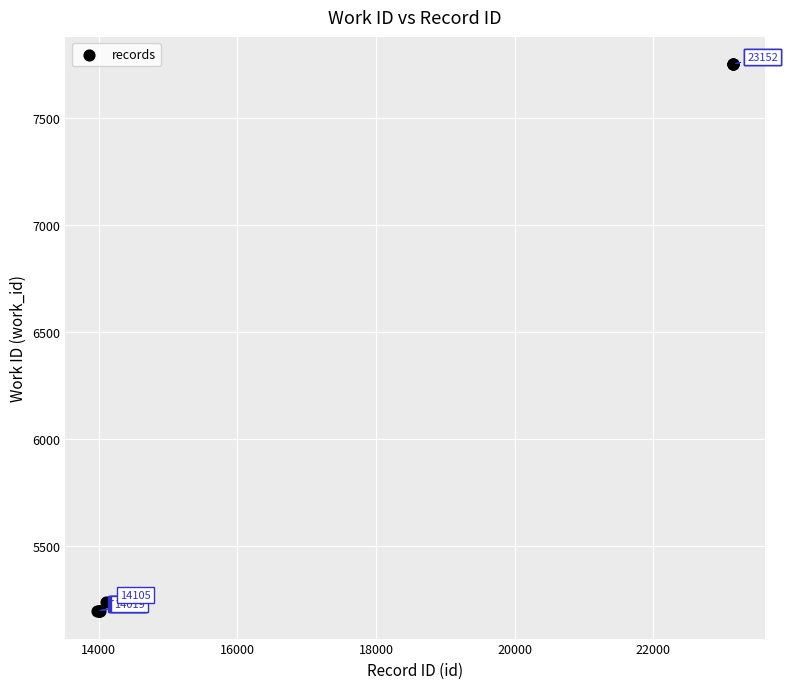

What Y value in the scatter plot is closest to 6474?

5239